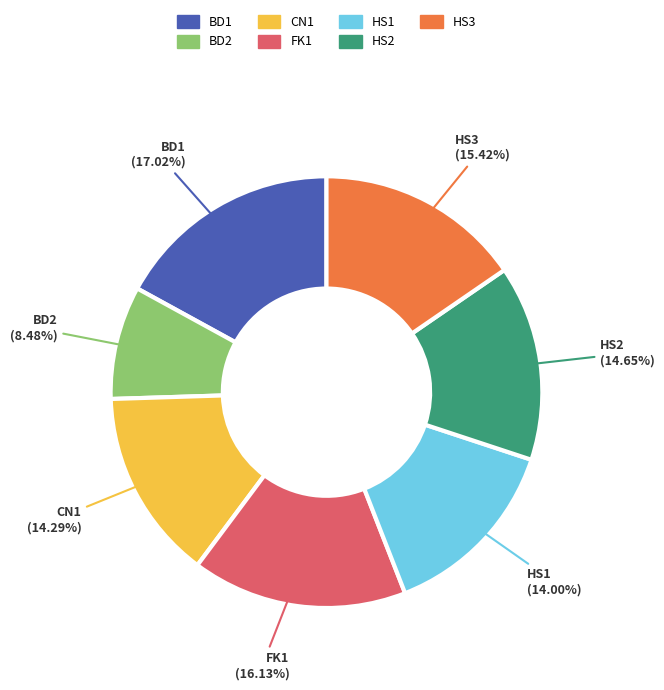

What is the ratio of the value at HS3 to the value at HS2?

1.1